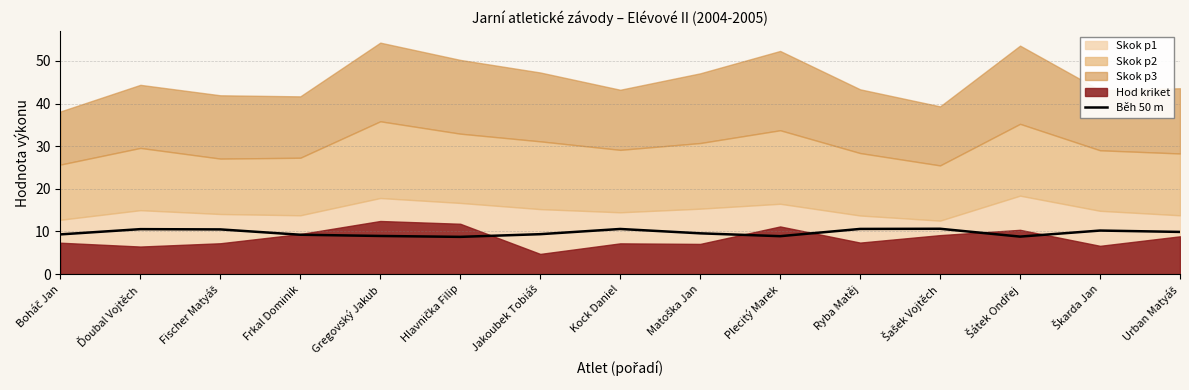

The Běh 50 m series shows 4.2 at Kock Daniel. True or false?

False